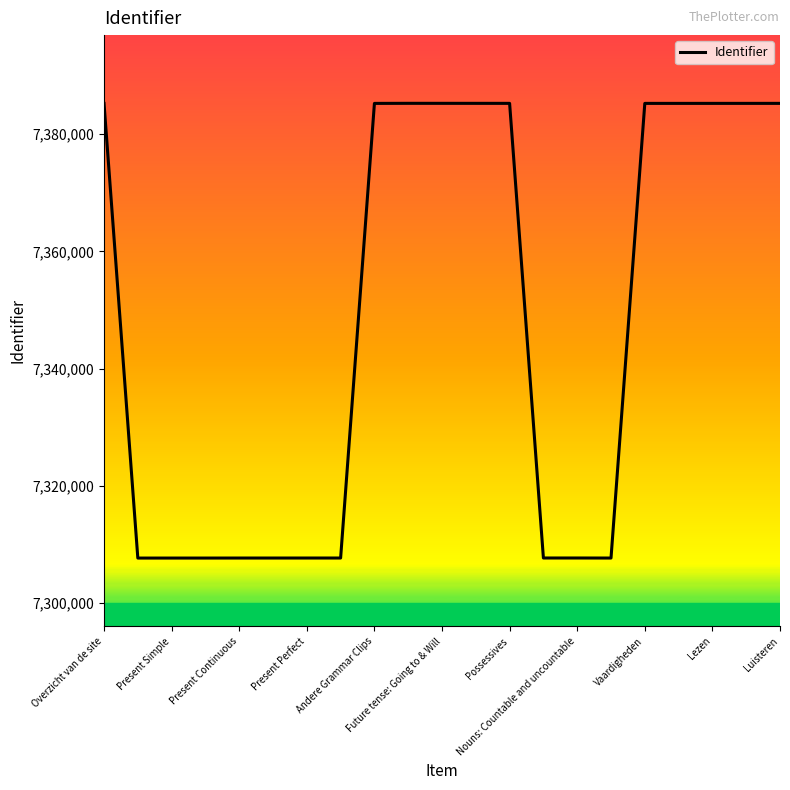

What is the minimum value shown in the chart?

7307698